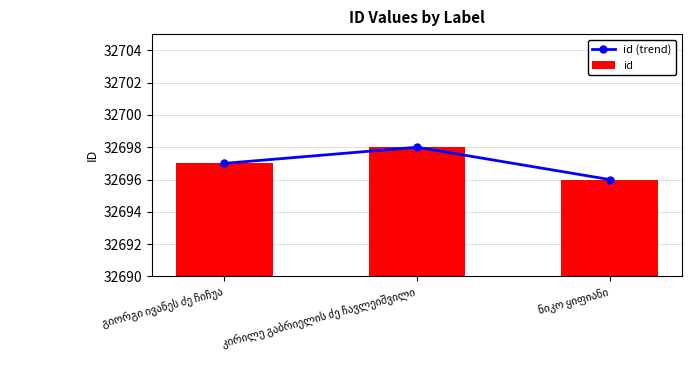

At which category is the sum across all series the highest?

კირილე გაბრიელის ძე ჩავლეიშვილი